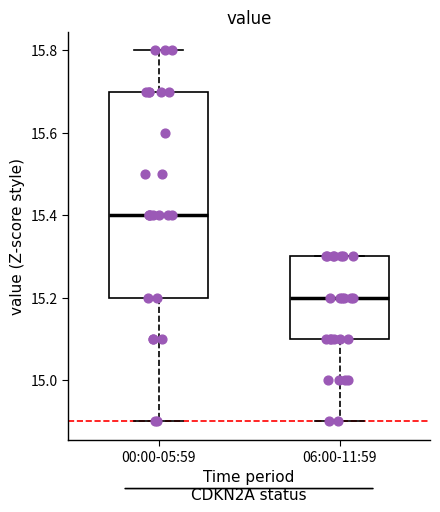

Where is the upper edge of the box for 06:00-11:59 on the y-axis? The values are not printed on the chart, so give them approximately, as read against the axis.

15.3